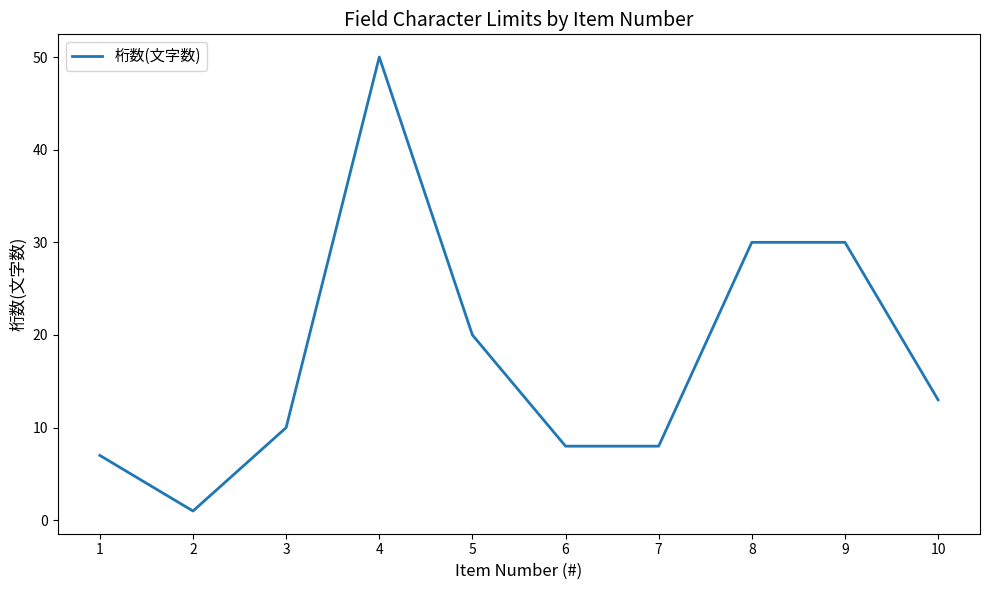

The value at 4 is 50. True or false?

True